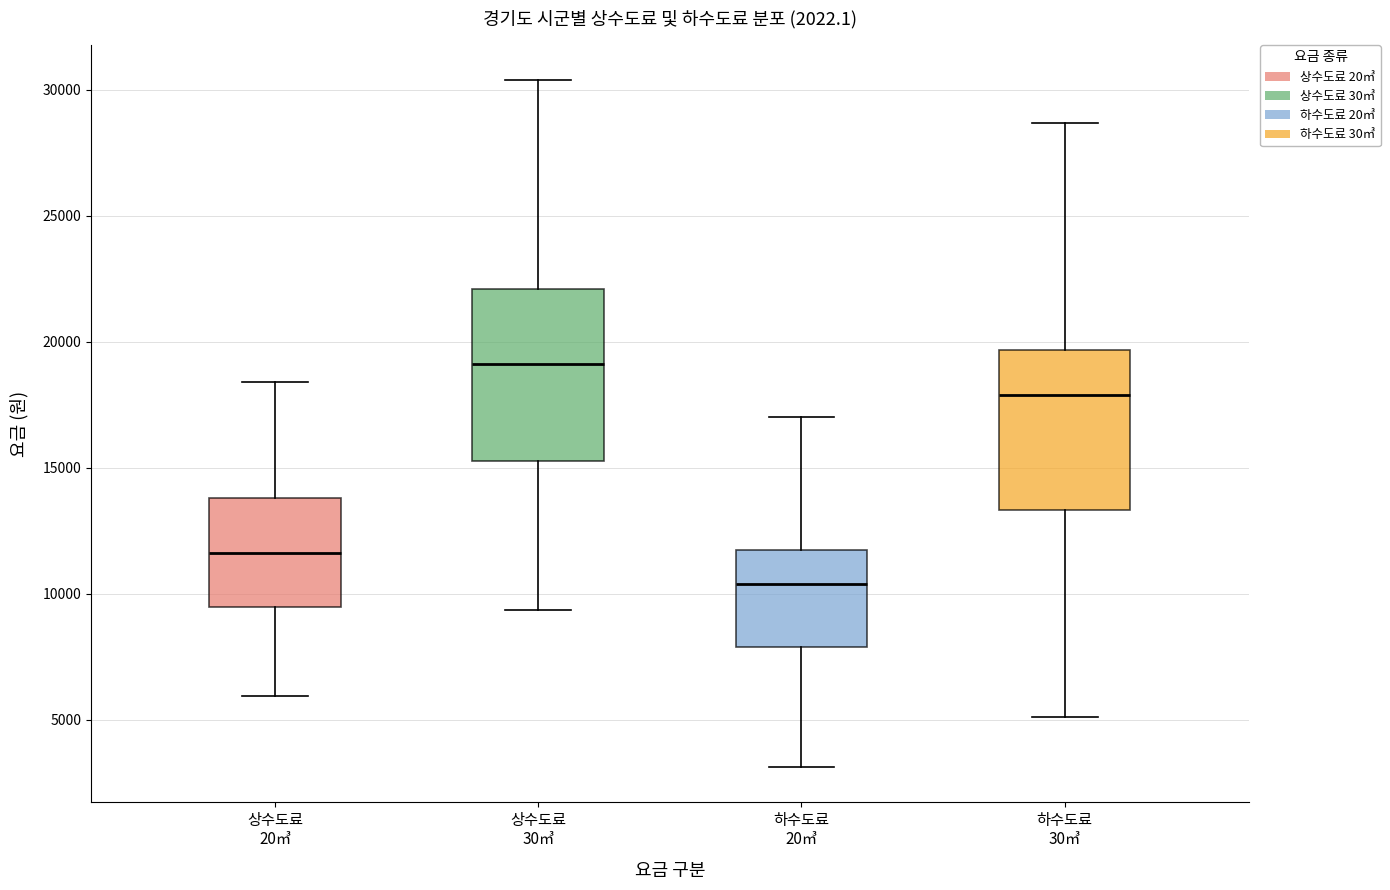

Reading left to right, transcribe this box plot: for each box, give where its median line is, the range the box spans, and where its two whiskers end, as read against the y-axis. The values are not printed on the chart, so give them approximately, as read against the axis.

상수도료 20㎥: median 11500, box 9500 to 14000, whiskers 6000 to 18500
상수도료 30㎥: median 19000, box 15500 to 22000, whiskers 9500 to 30500
하수도료 20㎥: median 10500, box 8000 to 11500, whiskers 3000 to 17000
하수도료 30㎥: median 18000, box 13500 to 19500, whiskers 5000 to 28500